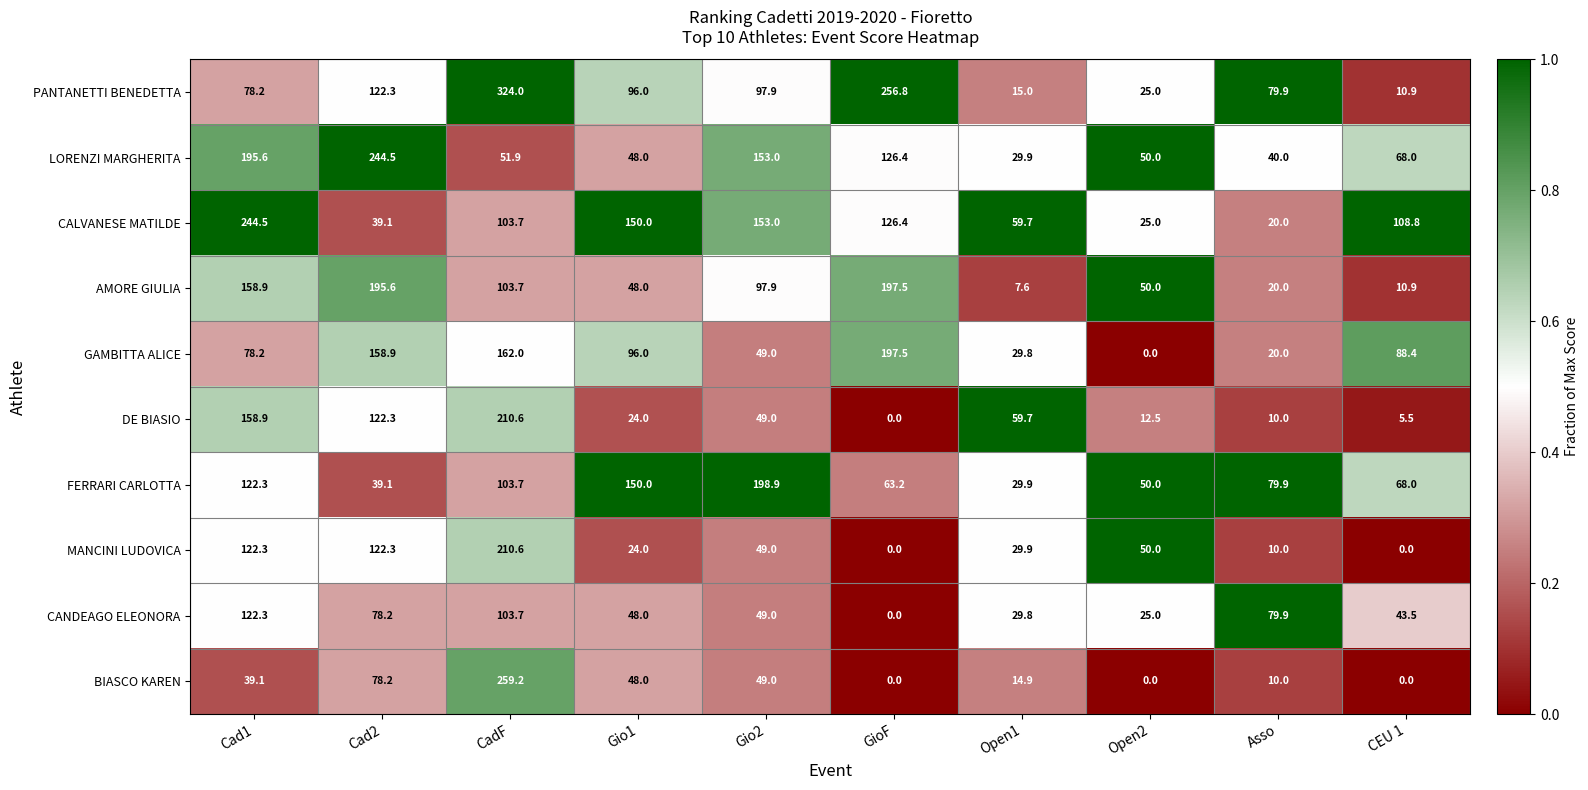

What is the difference between the PANTANETTI BENEDETTA values at Cad1 and Open2?

53.2